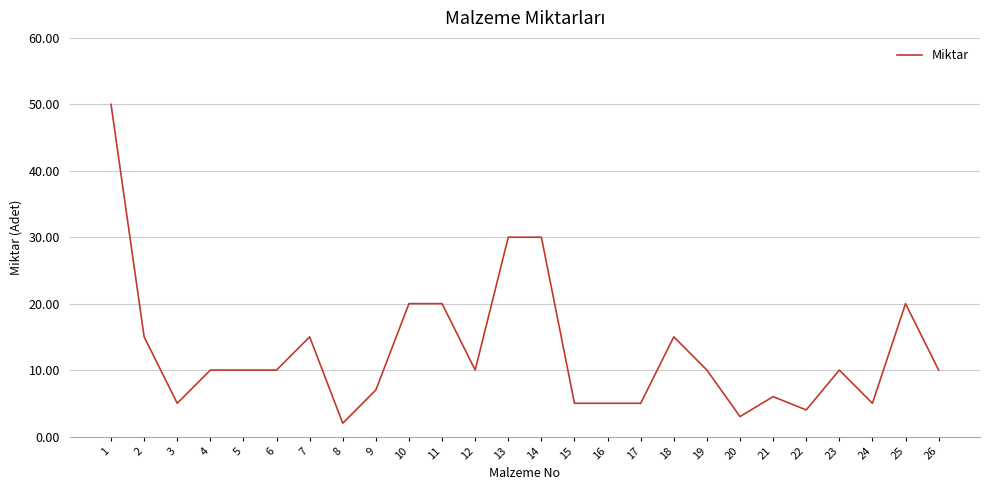

What is the average value?

13